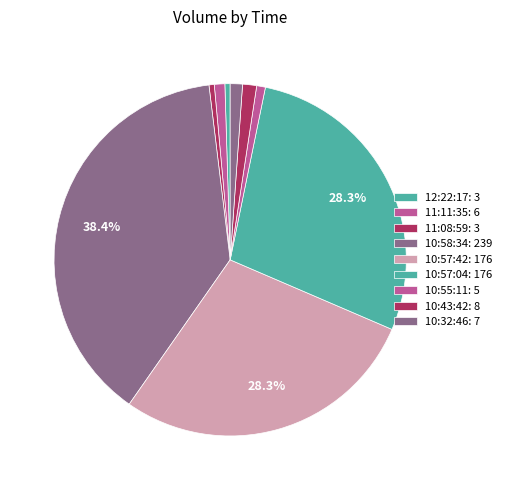

What percentage is the 10:57:04 slice, to the nearest percent?

28%